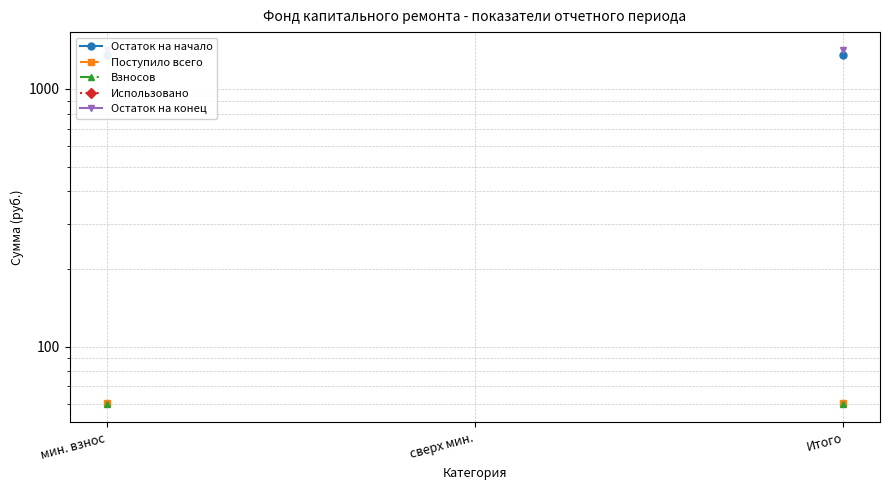

How many lines are shown in the chart?

5